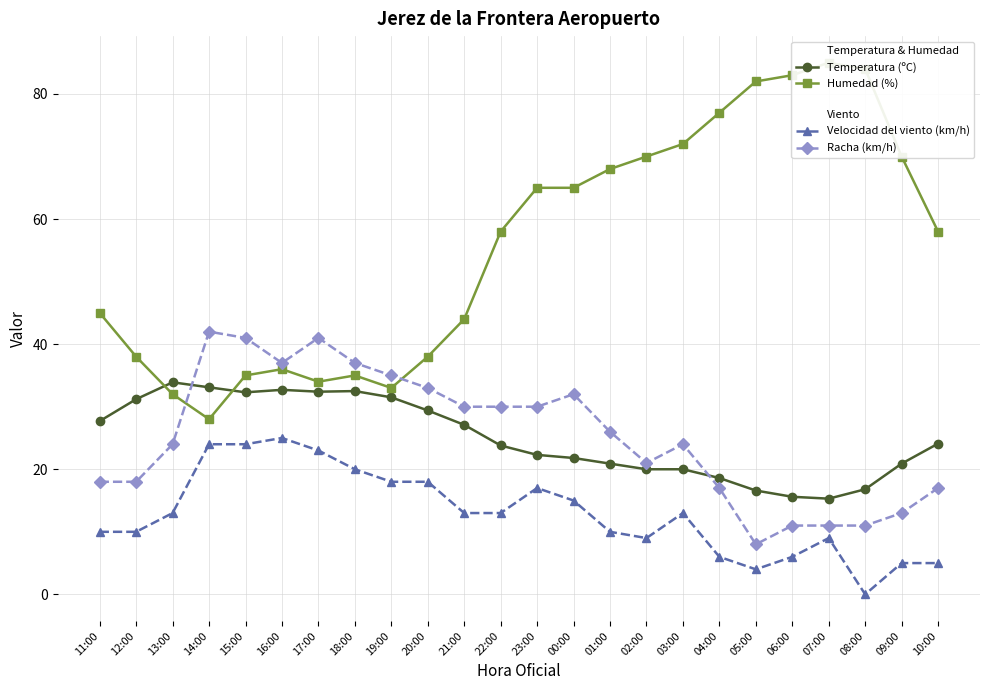

Is the value of Racha (km/h) at 06:00 greater than the value of Velocidad del viento (km/h) at 05:00?

Yes